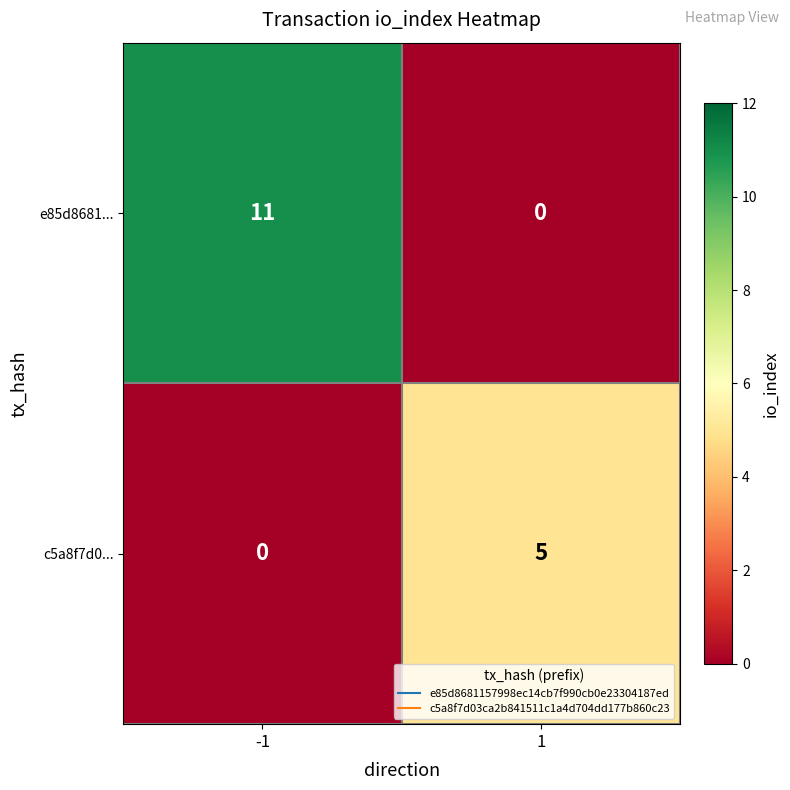

True or false: e85d8681... has a value of 11 at -1.

True